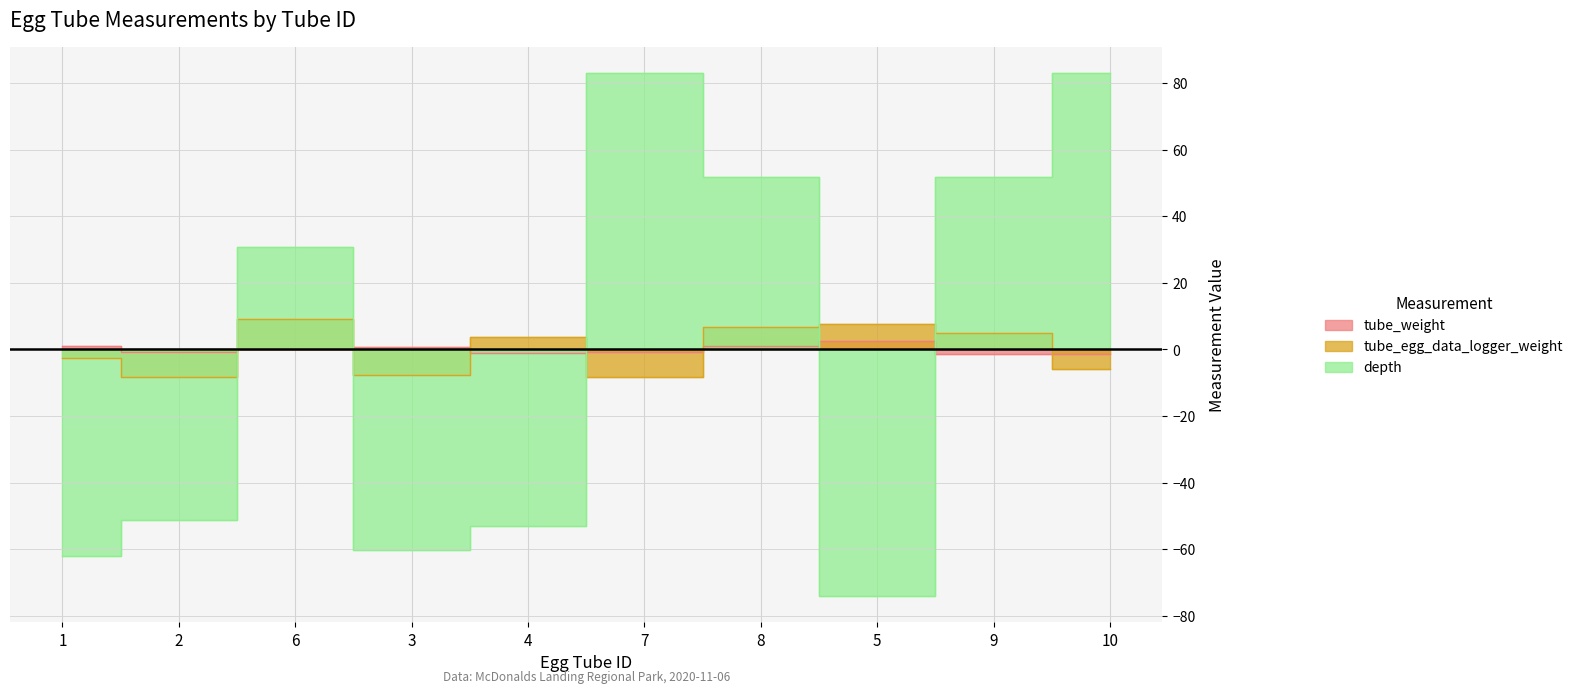

Reading left to right, transcribe all the data shown in this chart.

tube_weight: 1=0.9	2=-0.8	6=0.0	3=0.8	4=-1.0	7=-0.7	8=0.9	5=2.6	9=-1.5	10=-1.4
tube_egg_data_logger_weight: 1=-2.5	2=-8.2	6=9.2	3=-7.5	4=3.7	7=-8.2	8=6.8	5=7.7	9=5.0	10=-5.7
depth: 1=-62.1	2=-51.1	6=30.9	3=-60.1	4=-53.1	7=82.9	8=51.9	5=-74.1	9=51.9	10=82.9